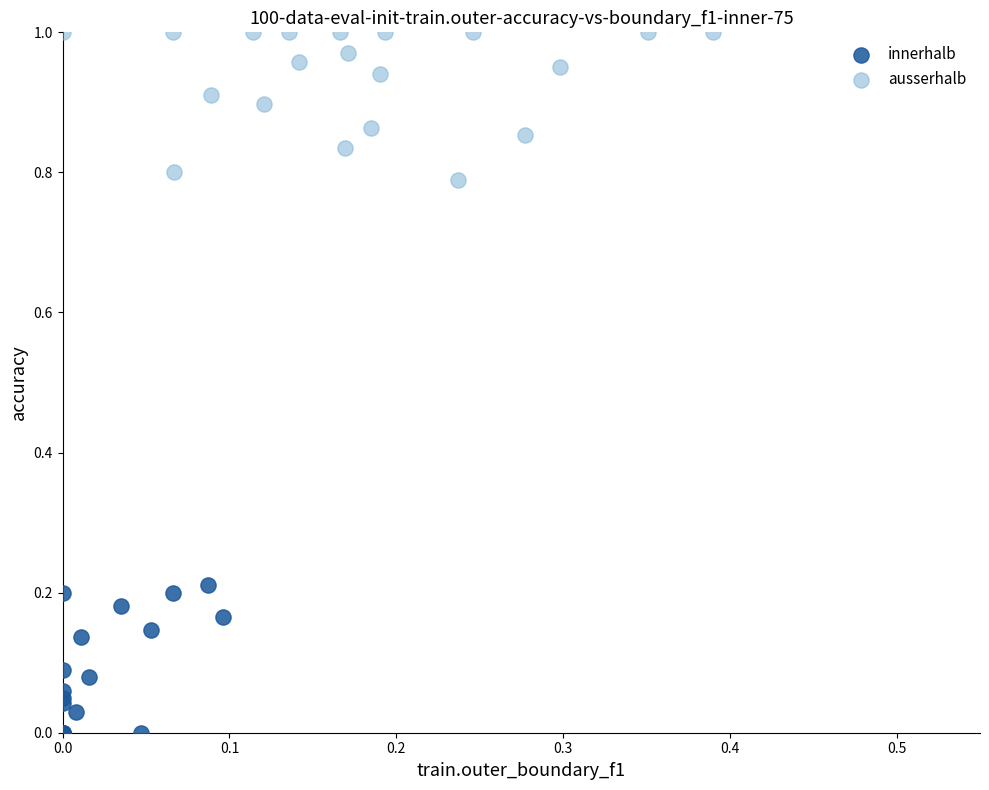

Which series contains the lowest Y value?

innerhalb